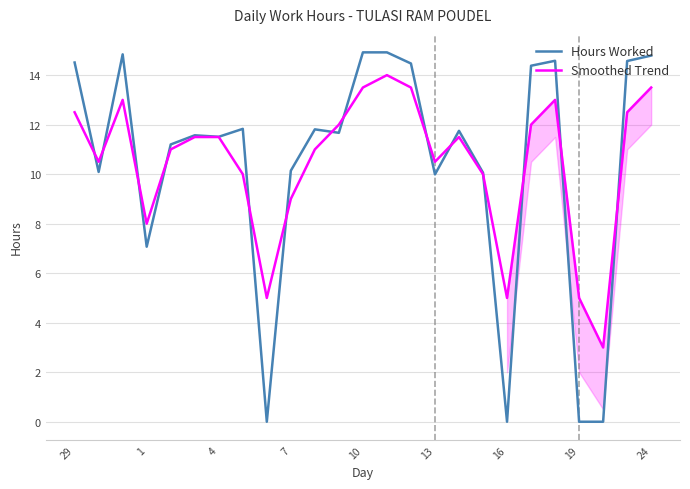

Which series has the widest spread of values?

Hours Worked